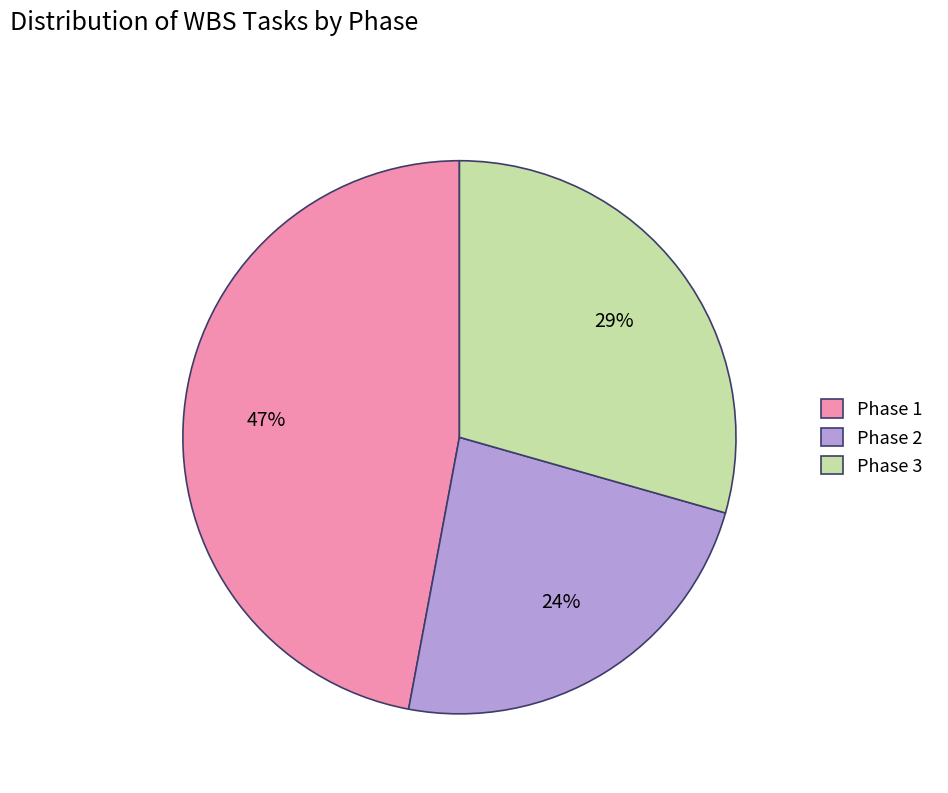

Approximately how many times larger is the value at Phase 2 compared to Phase 3?

0.8